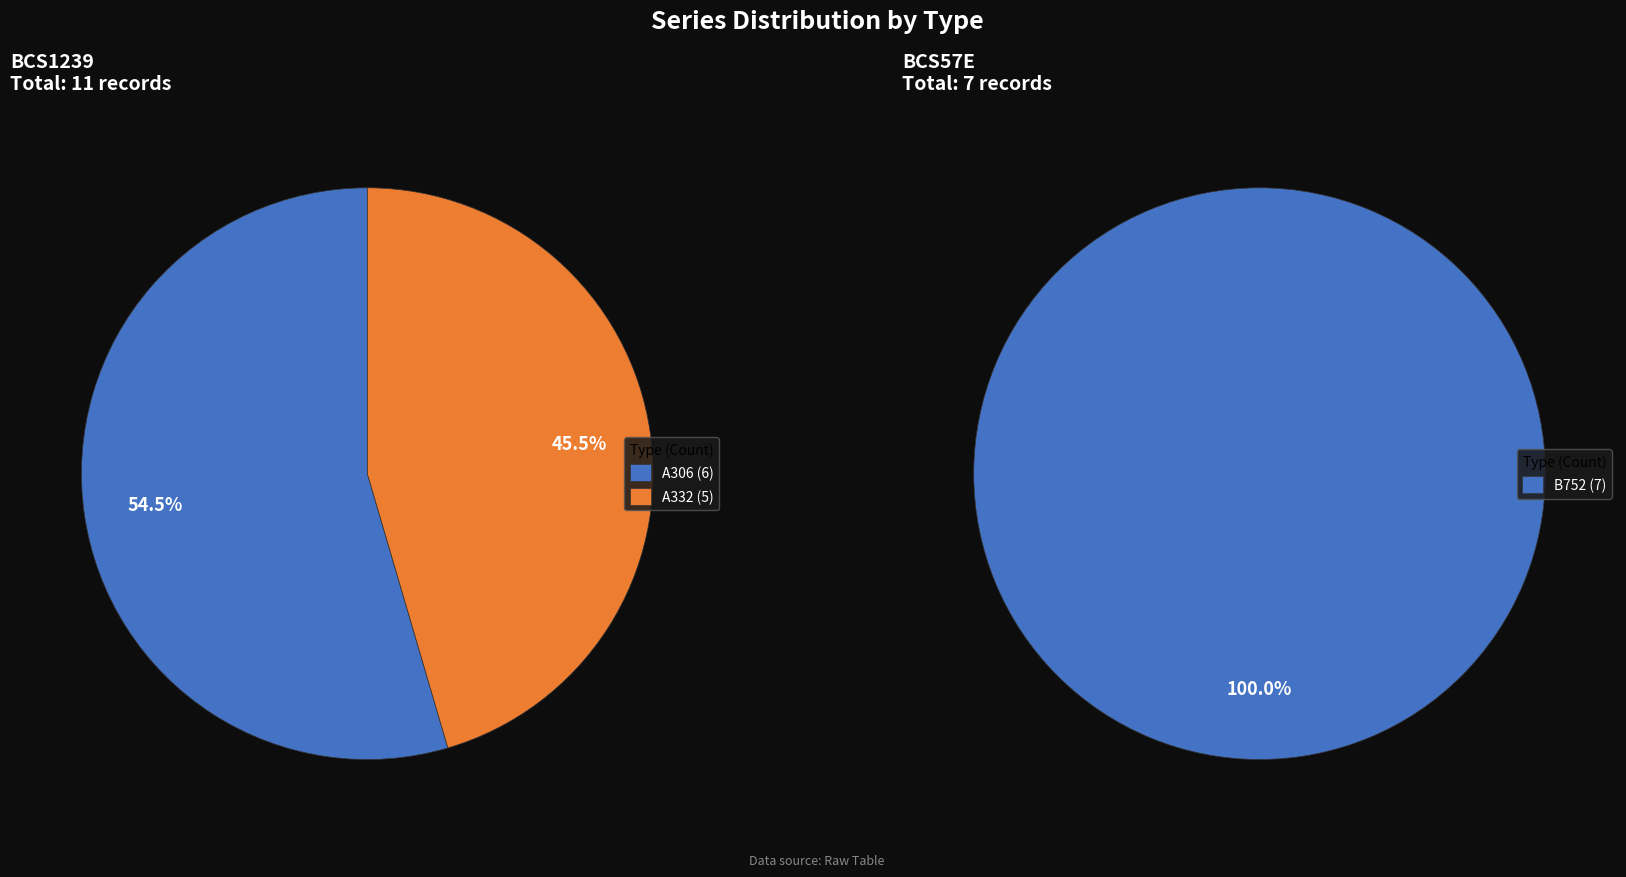

Does A306 account for over 50% of the chart?

Yes